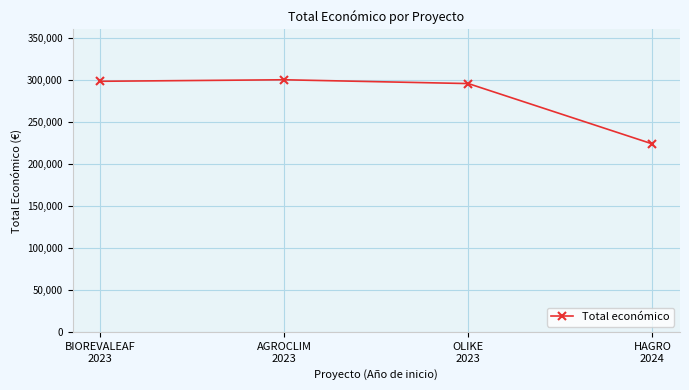

How many values are below 298027?

2